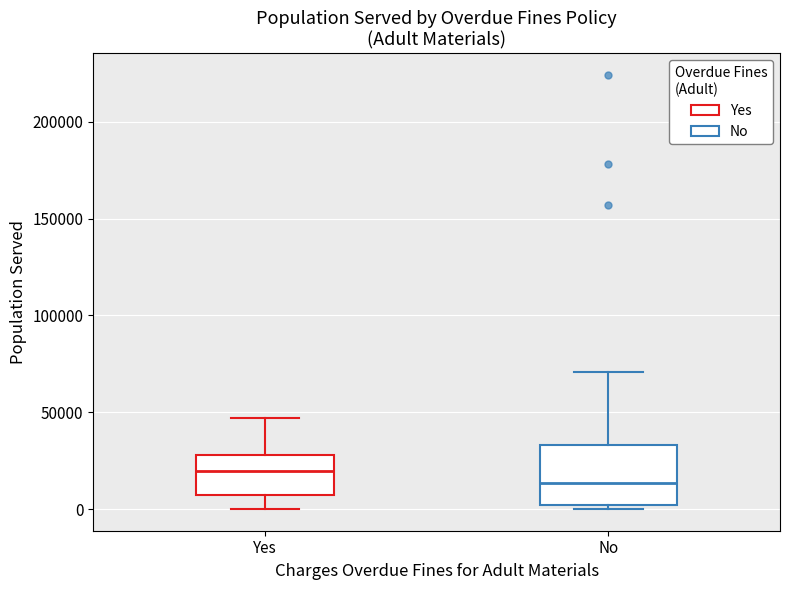

Where is the upper edge of the box for No on the y-axis? The values are not printed on the chart, so give them approximately, as read against the axis.

35000